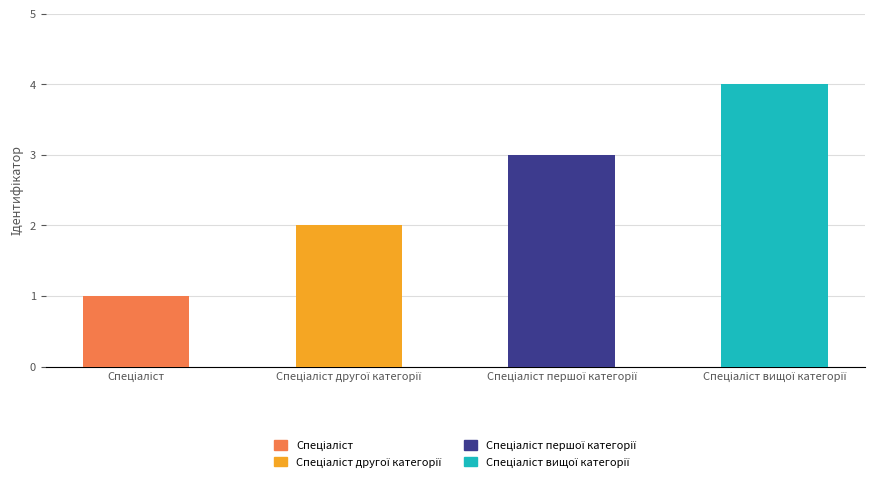

Does the chart contain any negative values?

No